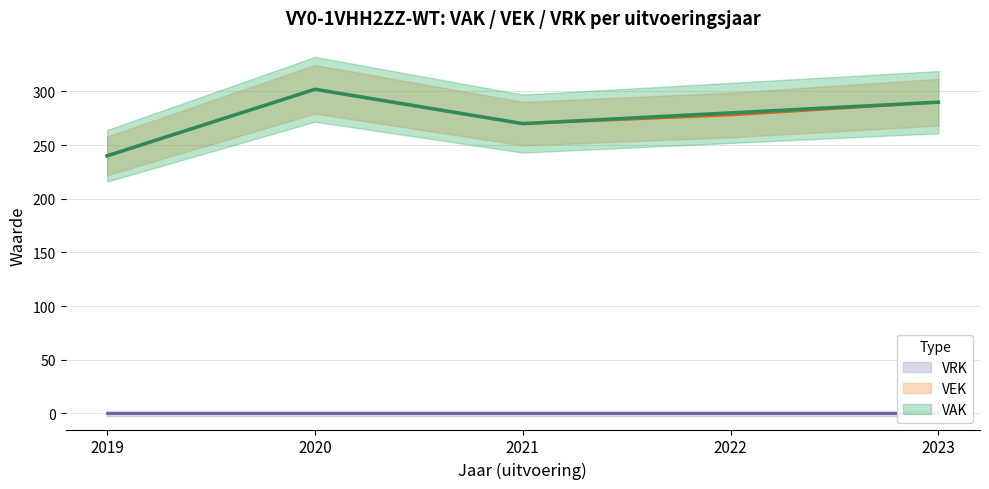

Between 2020 and 2022, which series saw the biggest shift?

VEK